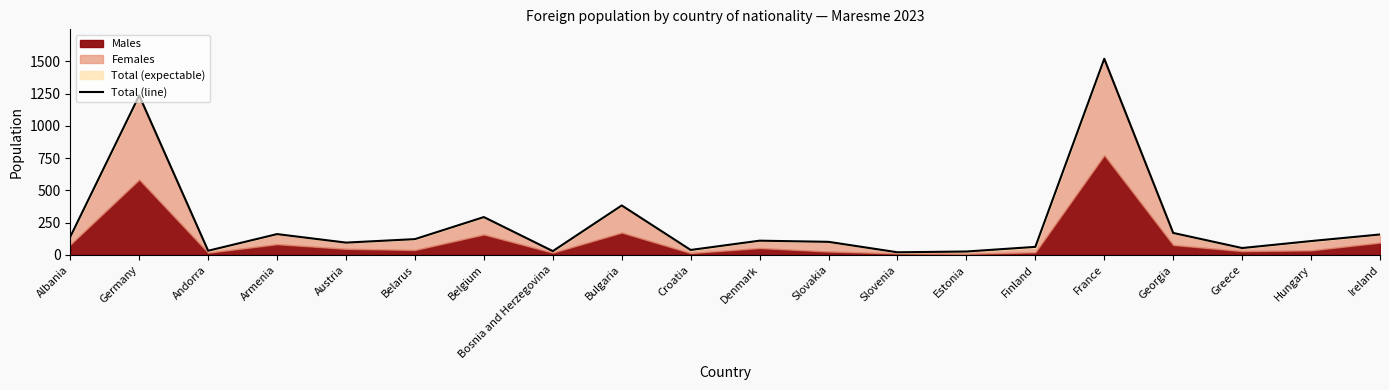

What is the ratio of the value at Ireland to the value at Georgia?

0.9